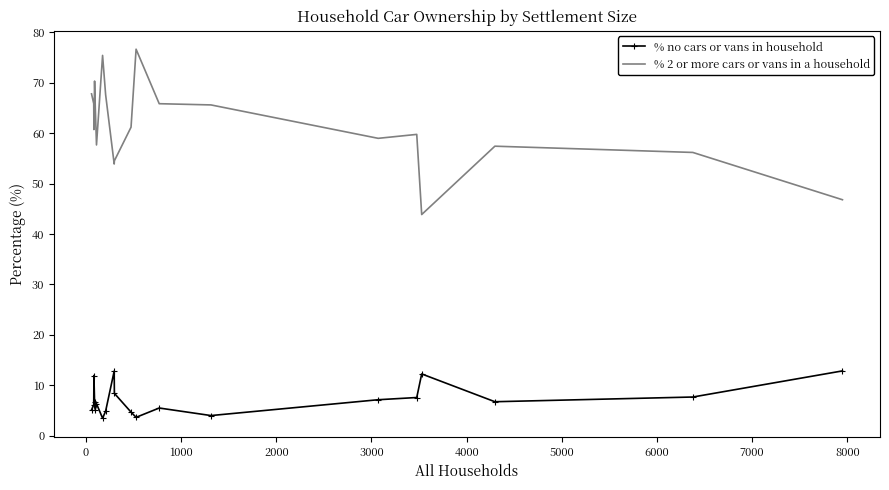

Which series has the largest total across all categories?

% 2 or more cars or vans in a household